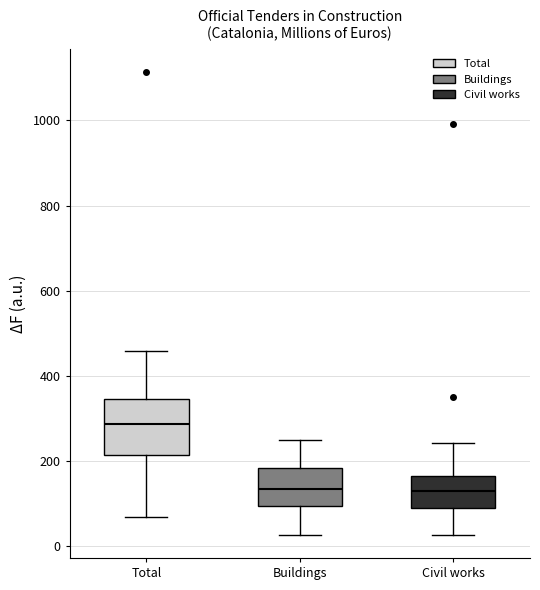

Which box is the tallest, from its lower edge to its upper edge?

Total